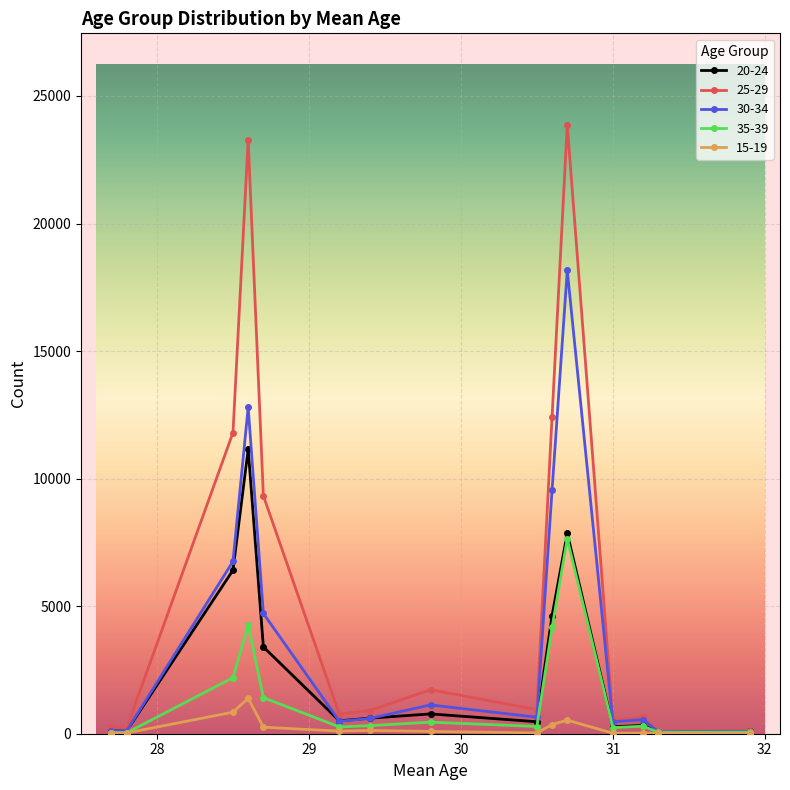

How many data points in 15-19 are less than 90?

7